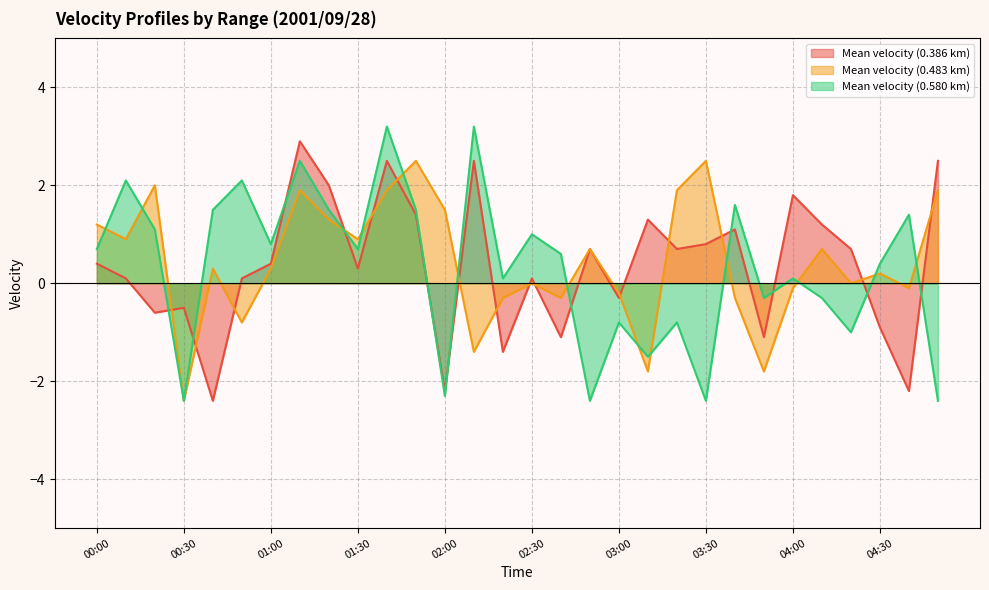

Is it true that Mean velocity (0.386 km) equals 4.4 at 04:50?

False